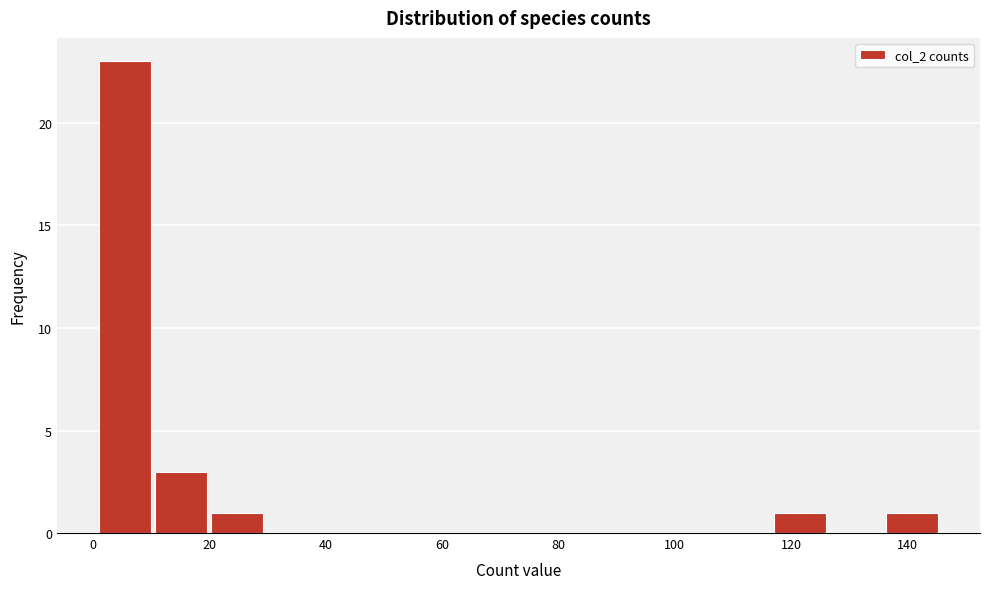

Reading left to right, transcribe this chart: for each bar, give the range it covers on the x-axis and its height. Neither the bar edges nor the heights are printed on the chart, so give them approximately, as read against the axes.

2 to 10: 23
10 to 20: 3
20 to 30: 1
30 to 40: 0
40 to 50: 0
50 to 60: 0
60 to 68: 0
68 to 78: 0
78 to 88: 0
88 to 98: 0
98 to 108: 0
108 to 118: 0
118 to 126: 1
126 to 136: 0
136 to 146: 1